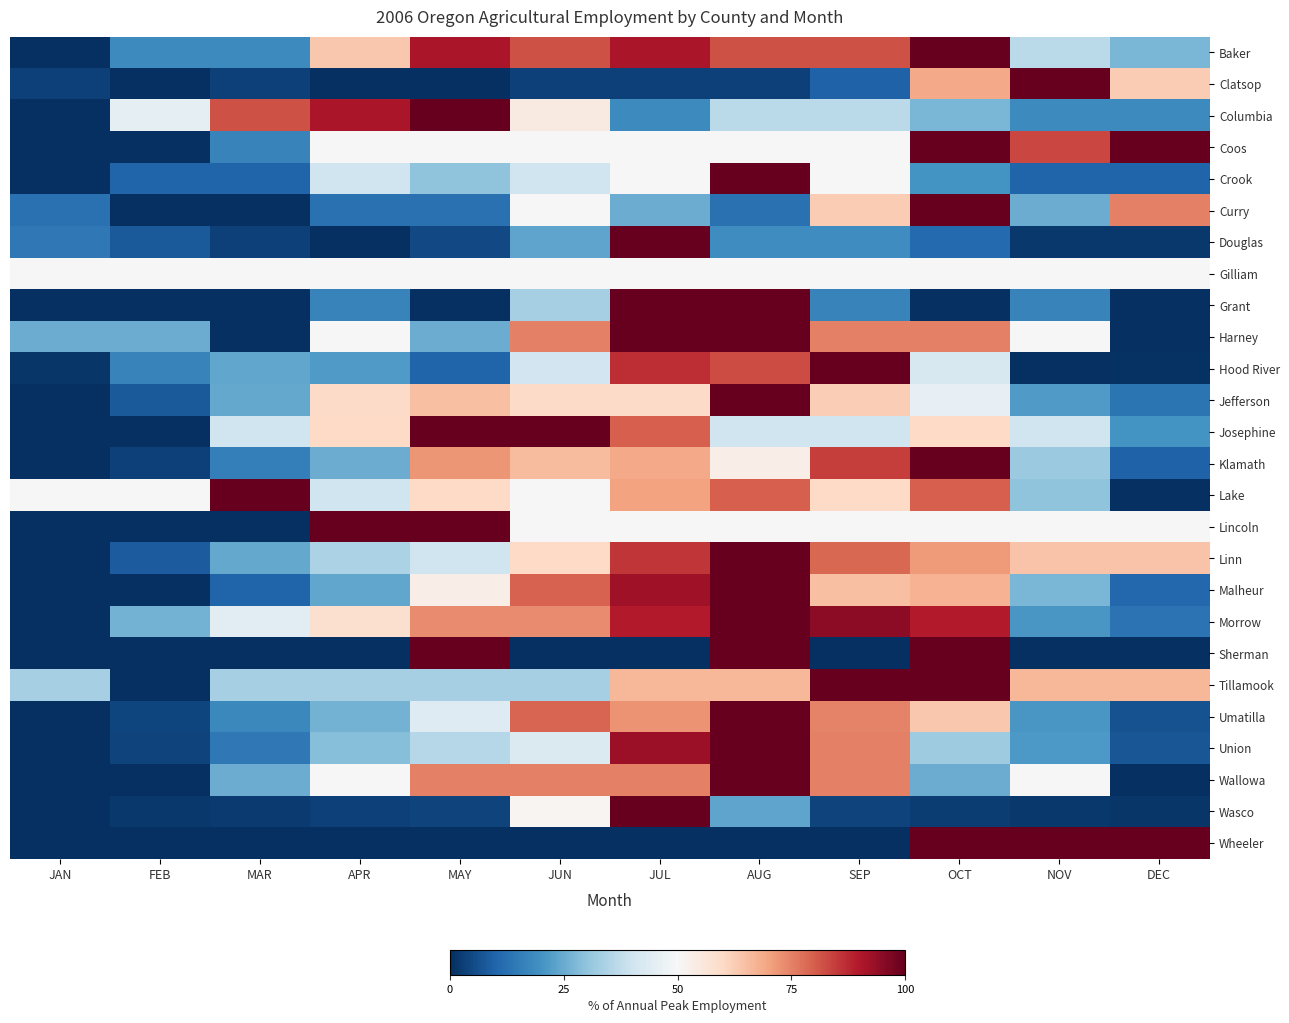

Where does the Harney series first go above 50?

JUN